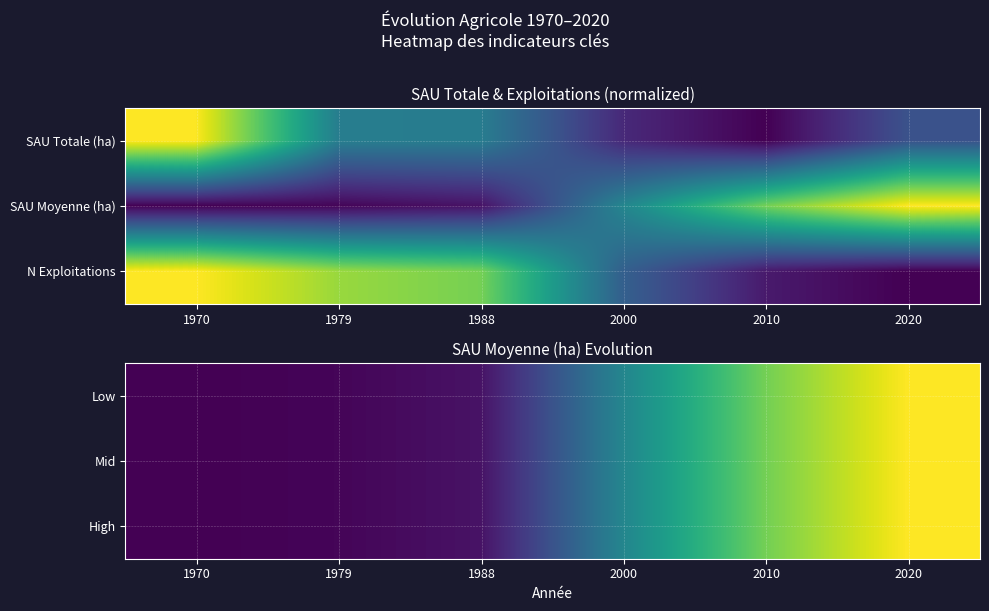

Which label corresponds to the smallest value in the chart?

1970